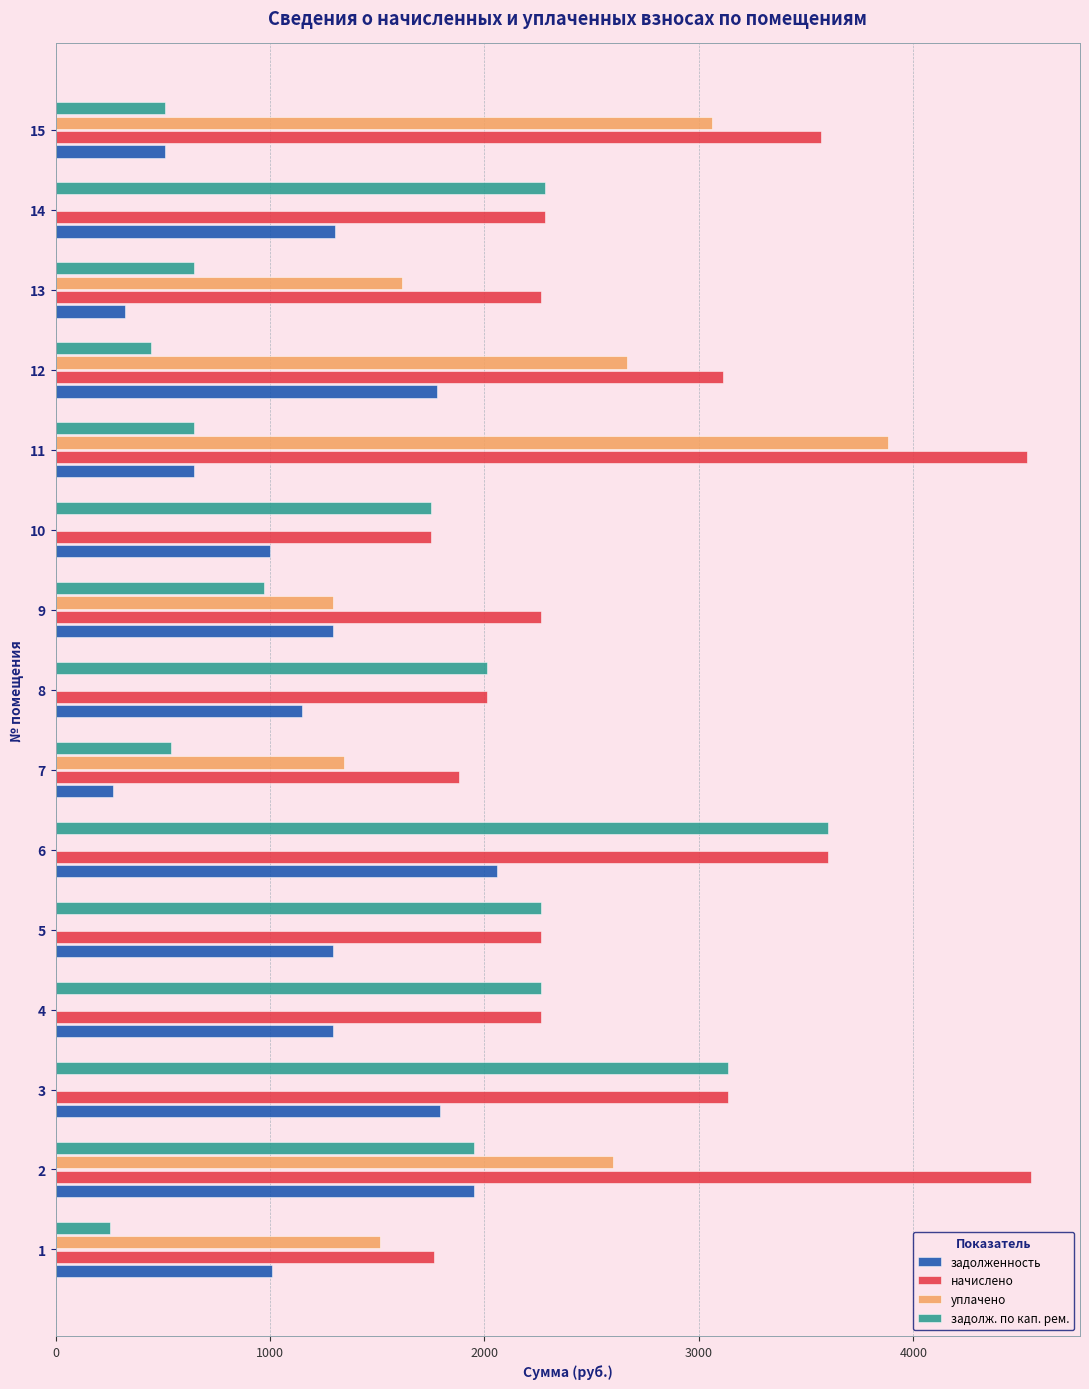

The value of уплачено at 7 is 1343.2. True or false?

True